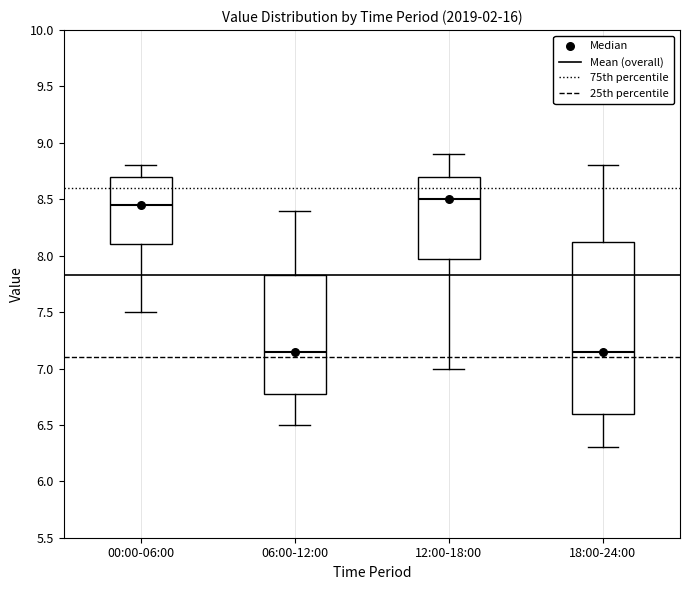

Reading left to right, transcribe this box plot: for each box, give where its median line is, the range the box spans, and where its two whiskers end, as read against the y-axis. The values are not printed on the chart, so give them approximately, as read against the axis.

00:00-06:00: median 8.45, box 8.10 to 8.70, whiskers 7.50 to 8.80
06:00-12:00: median 7.15, box 6.80 to 7.85, whiskers 6.50 to 8.40
12:00-18:00: median 8.50, box 8.00 to 8.70, whiskers 7.00 to 8.90
18:00-24:00: median 7.15, box 6.60 to 8.15, whiskers 6.30 to 8.80